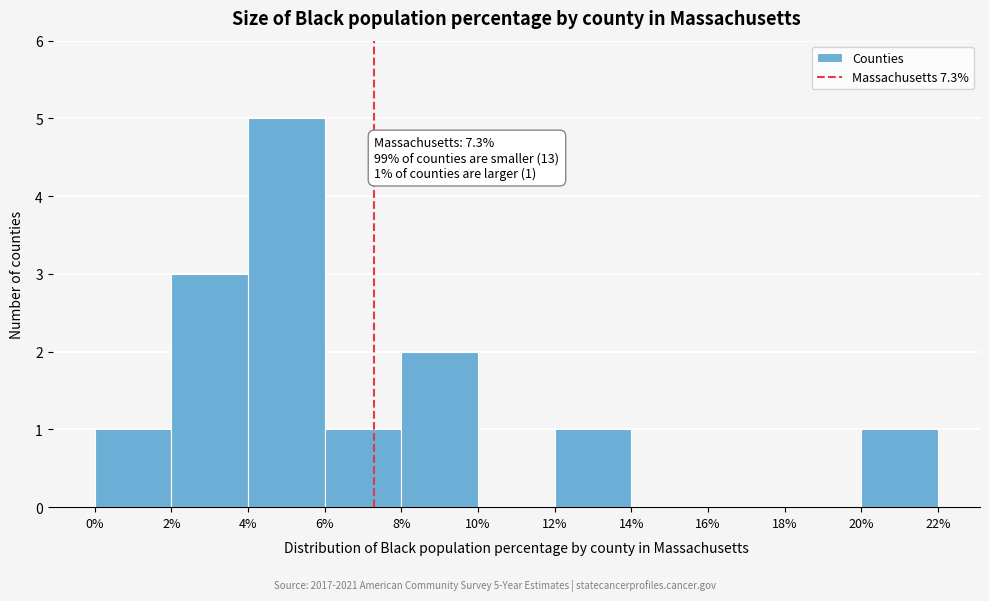

Over which range of the x-axis is the bar tallest?

4% to 6%